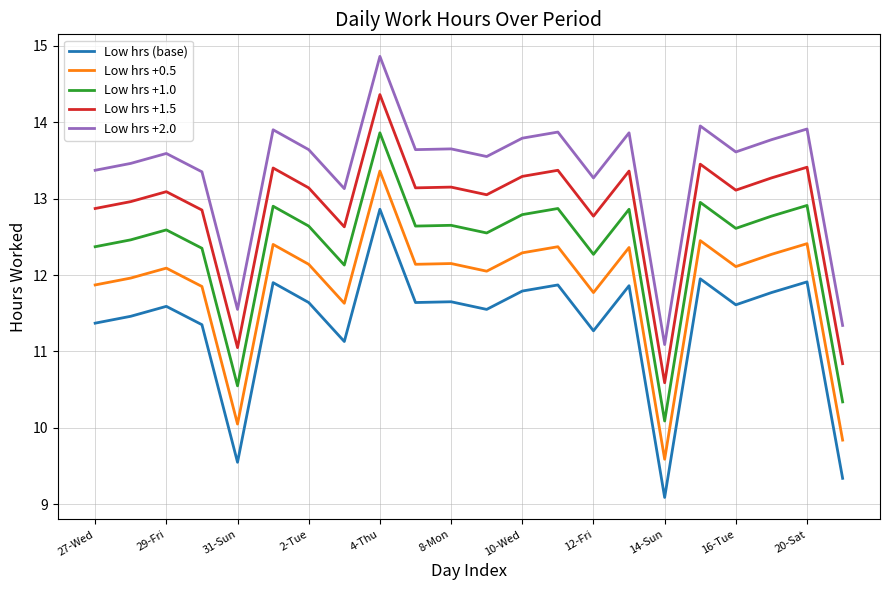

What is the difference between the maximum and minimum values in the Low hrs +2.0 series?

3.8